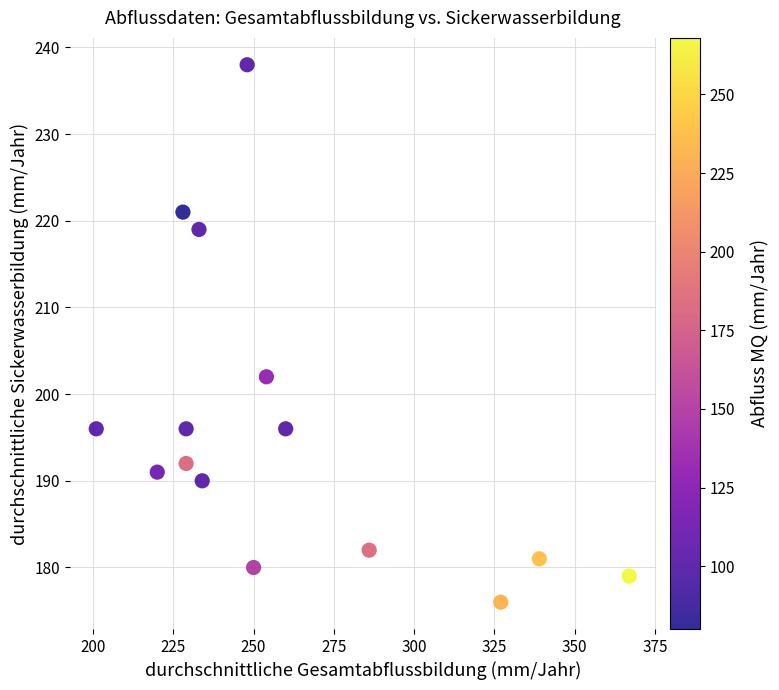

What is the range of X values (max minus min)?

166